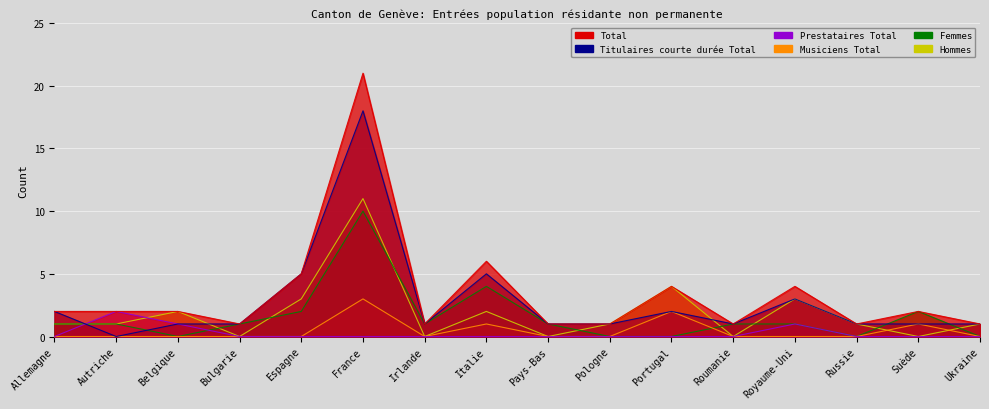

What is the label of the 4th point from the right?

Royaume-Uni